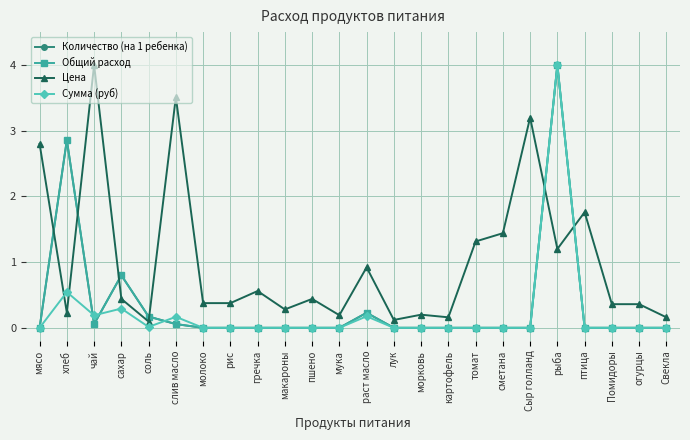

What position from the left is Сыр голланд?

19